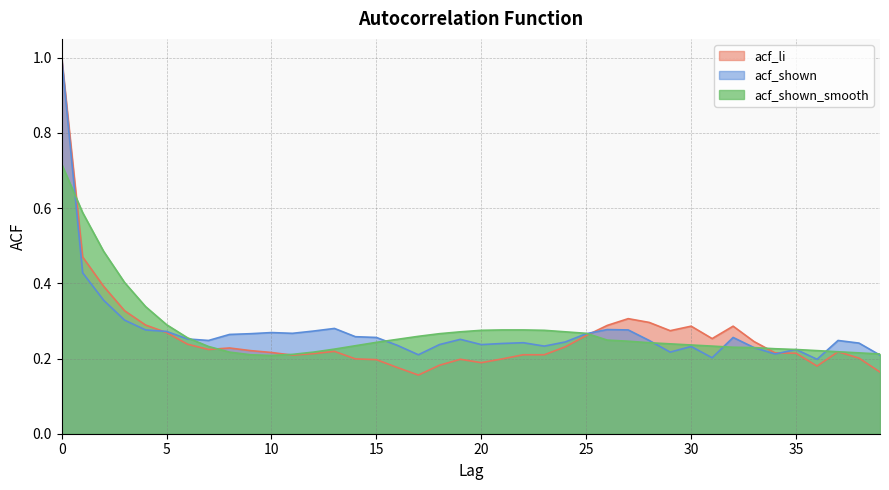

Is the value of acf_shown_smooth at 12 greater than the value of acf_li at 27?

No